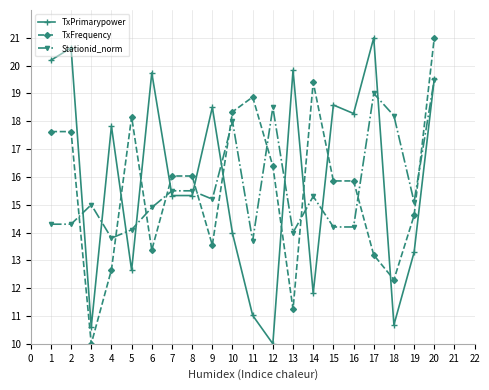

What is the spread (max minus min) of values at 11?

7.9